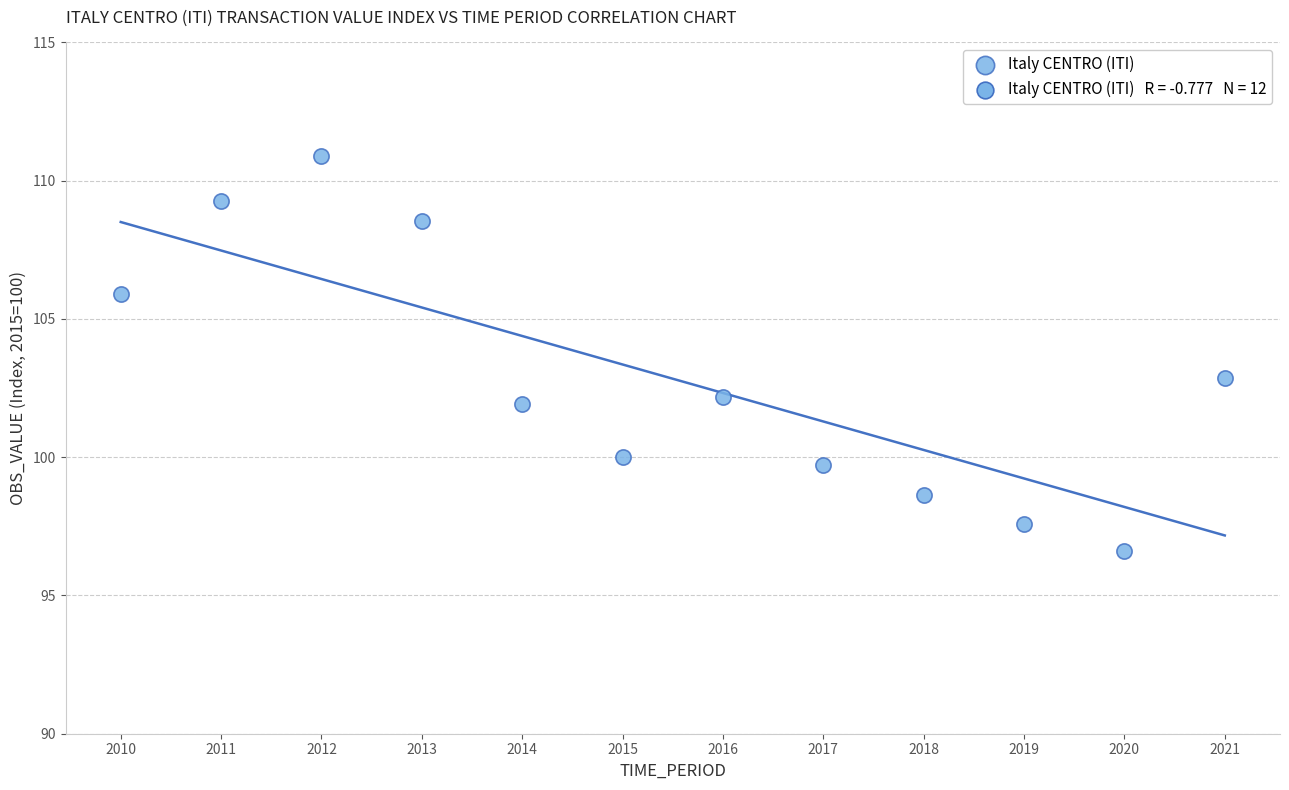

What is the range of X values (max minus min)?

11.0